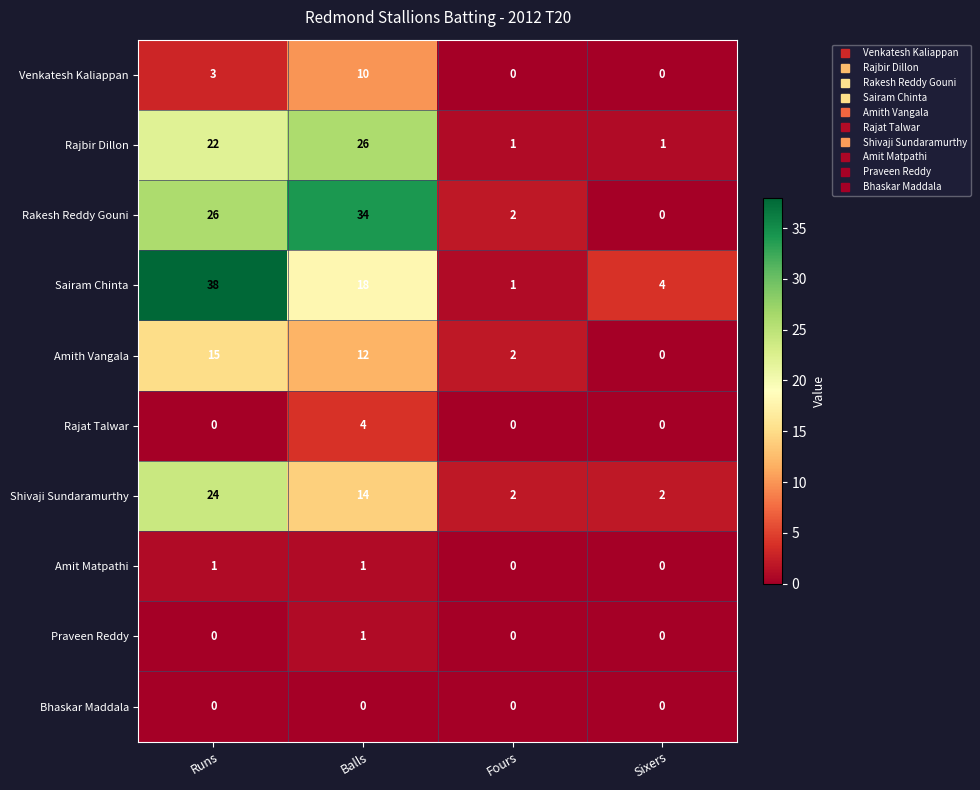

Which series changed the most between Balls and Fours?

Rakesh Reddy Gouni